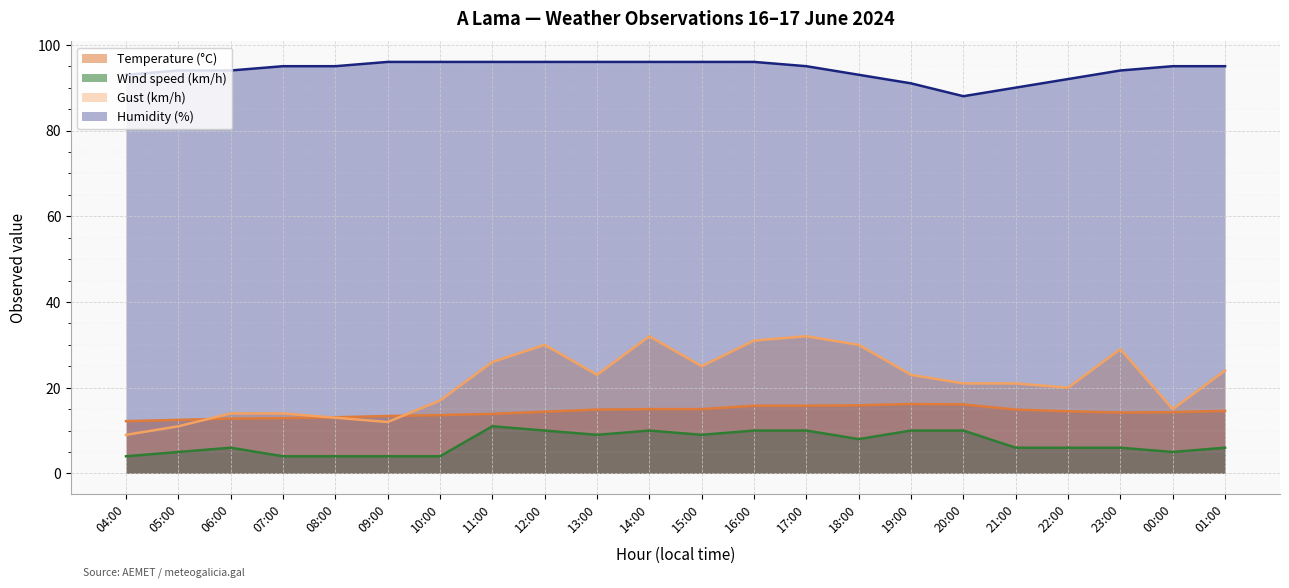

What is the label of the 7th point from the left?

10:00